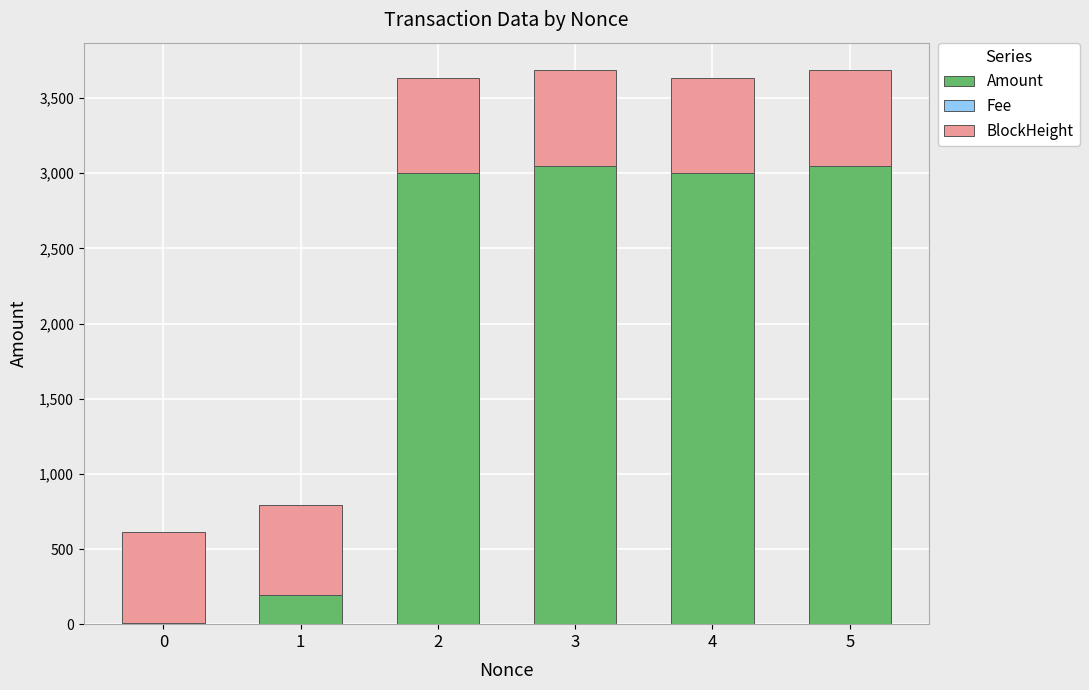

How many distinct data groups are displayed?

3